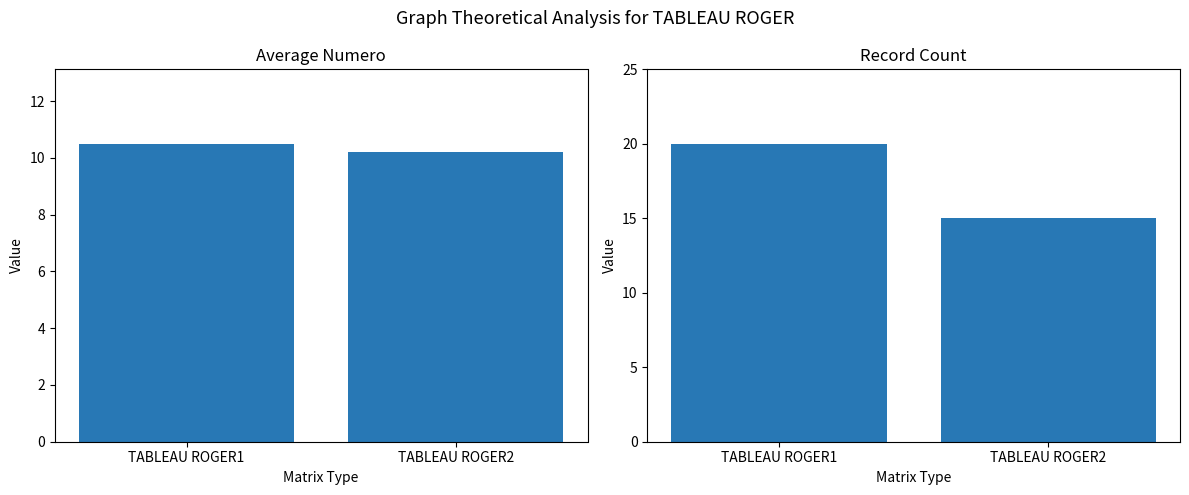

Which category has the lowest value in the Record Count series?

TABLEAU ROGER2